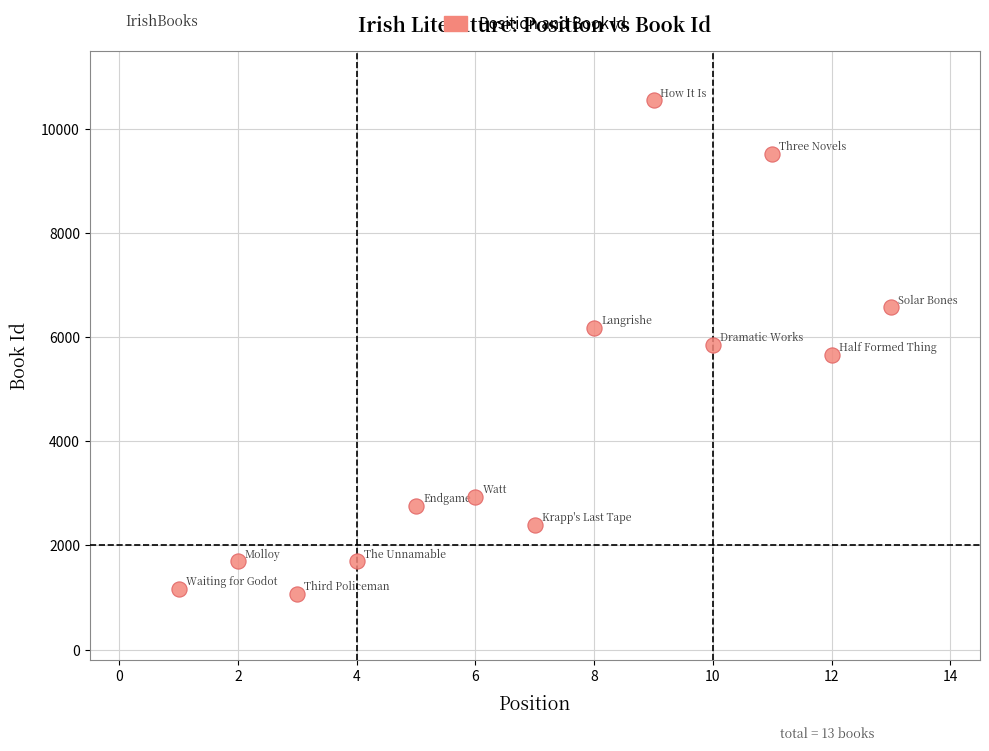

What is the range of X values (max minus min)?

12